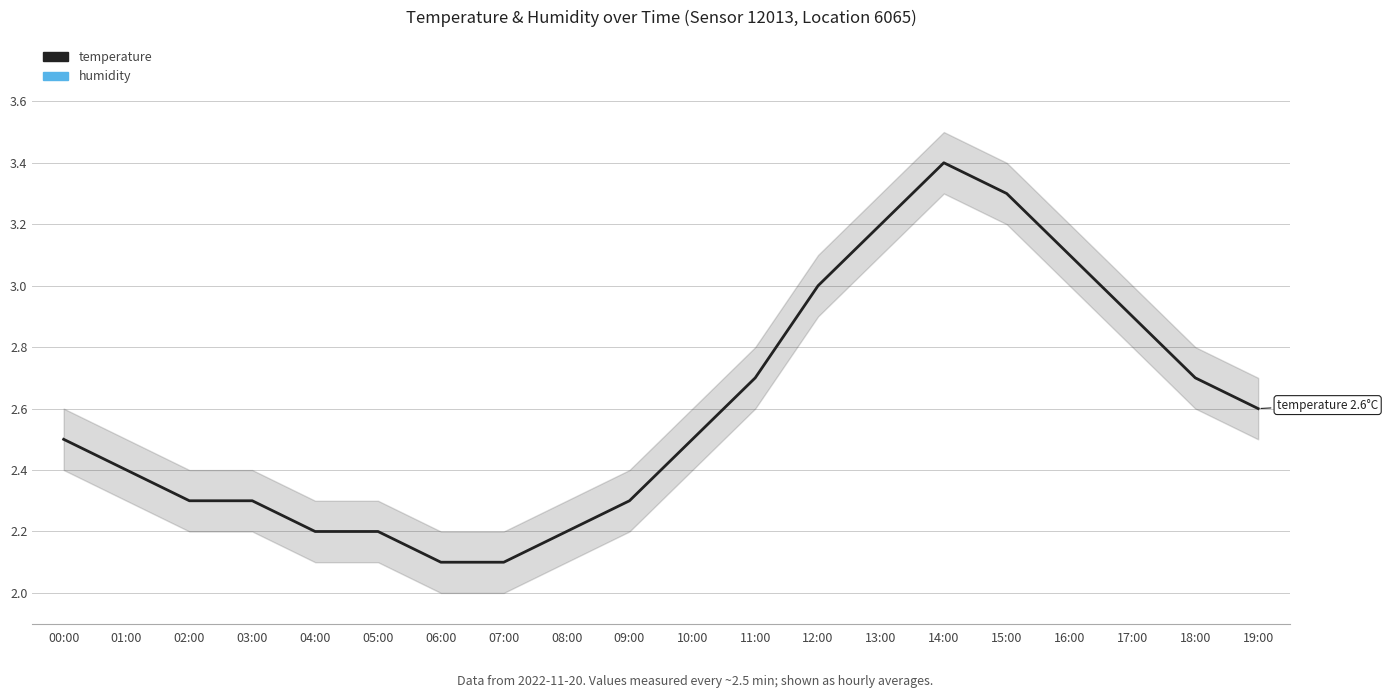

The temperature series shows 2.4 at 01:00. True or false?

True